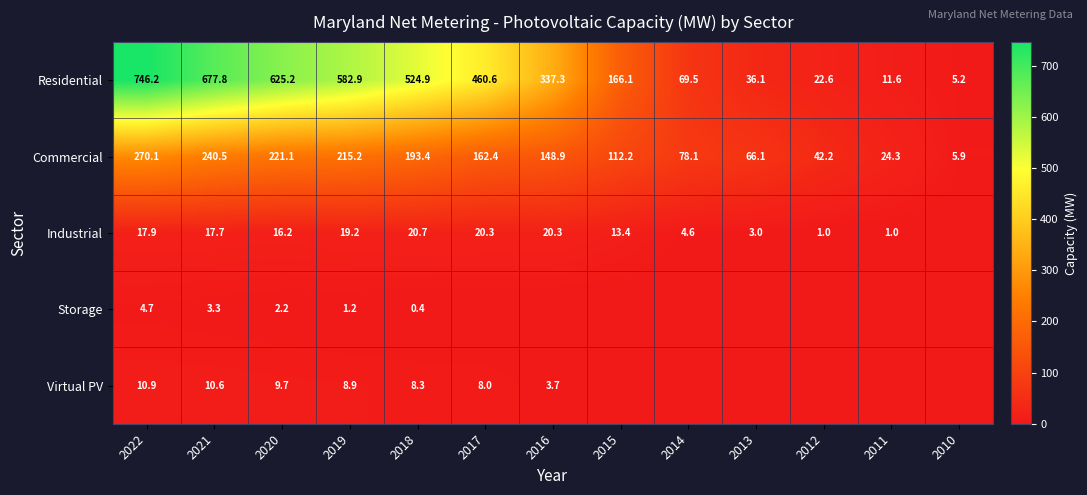

Which has a higher value, 2010 or 2021?

2021